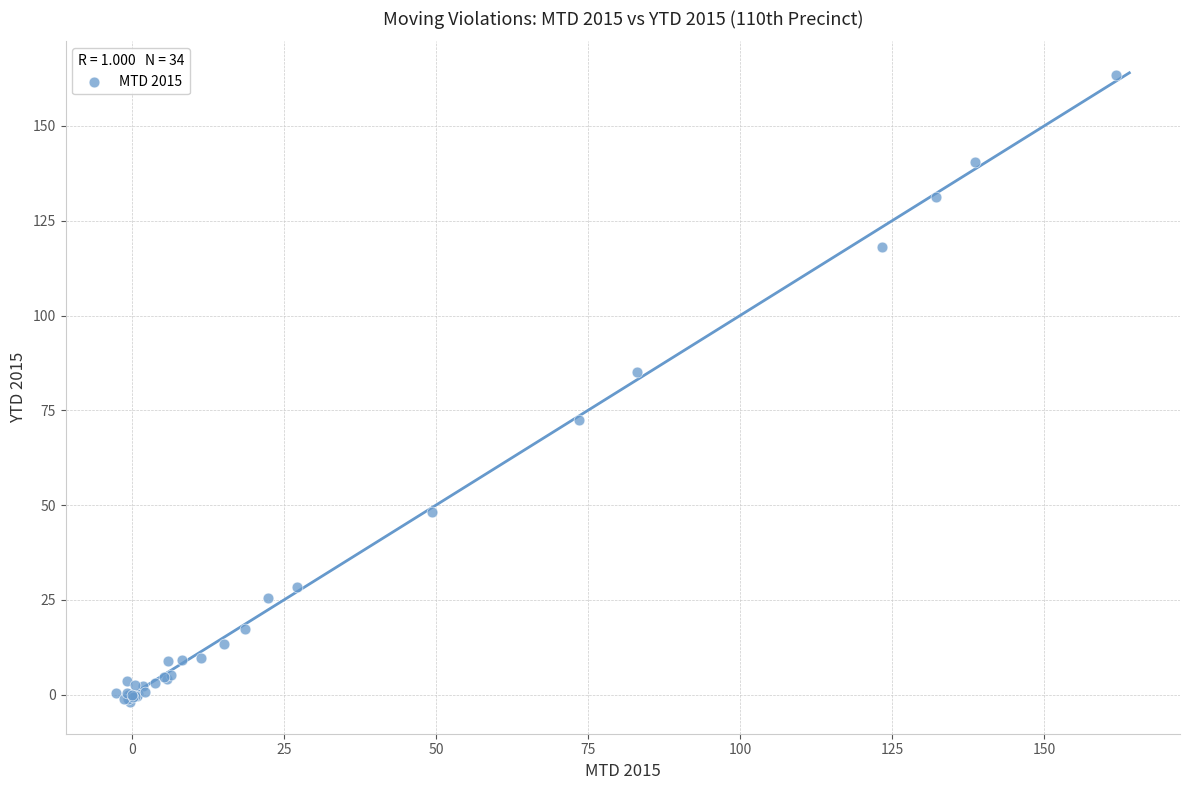

What Y value in the scatter plot is closest to 80?

85.2